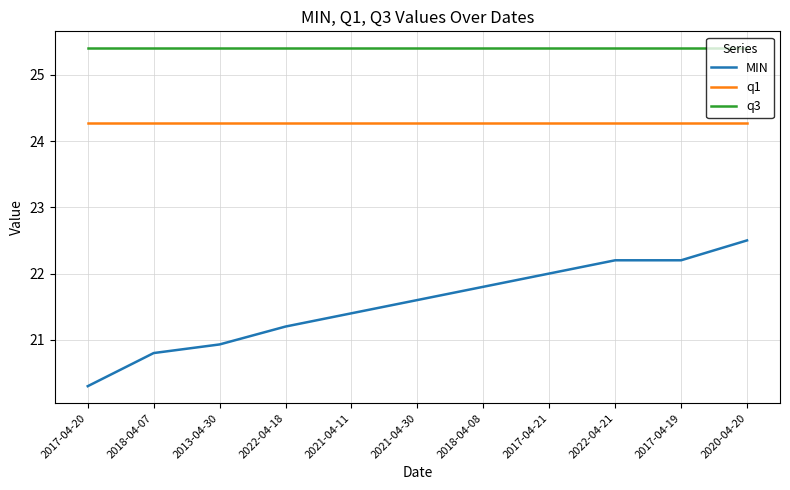

Which series changed the most between 2022-04-18 and 2020-04-20?

MIN